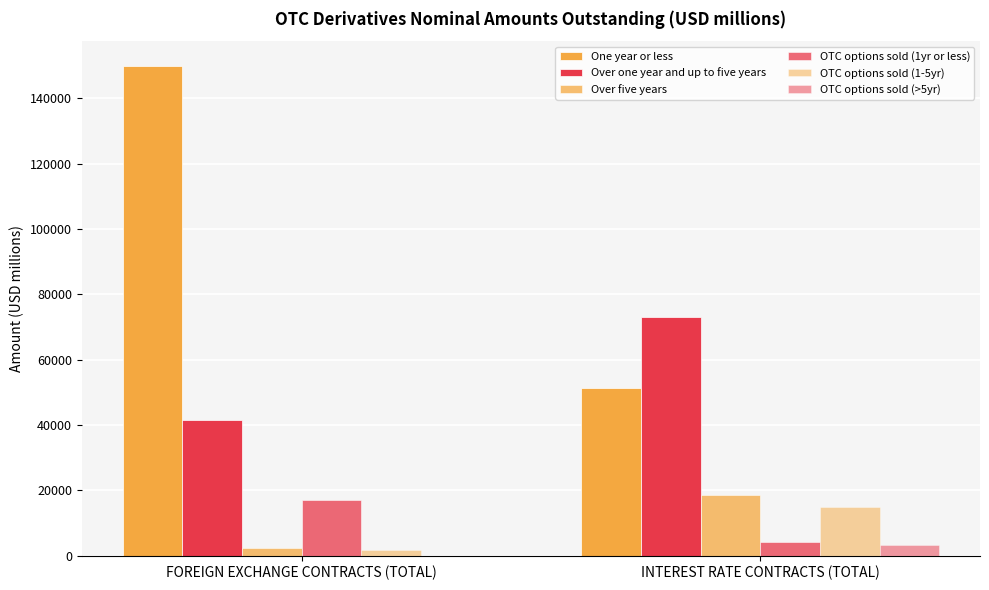

Does the chart contain stacked bars?

No